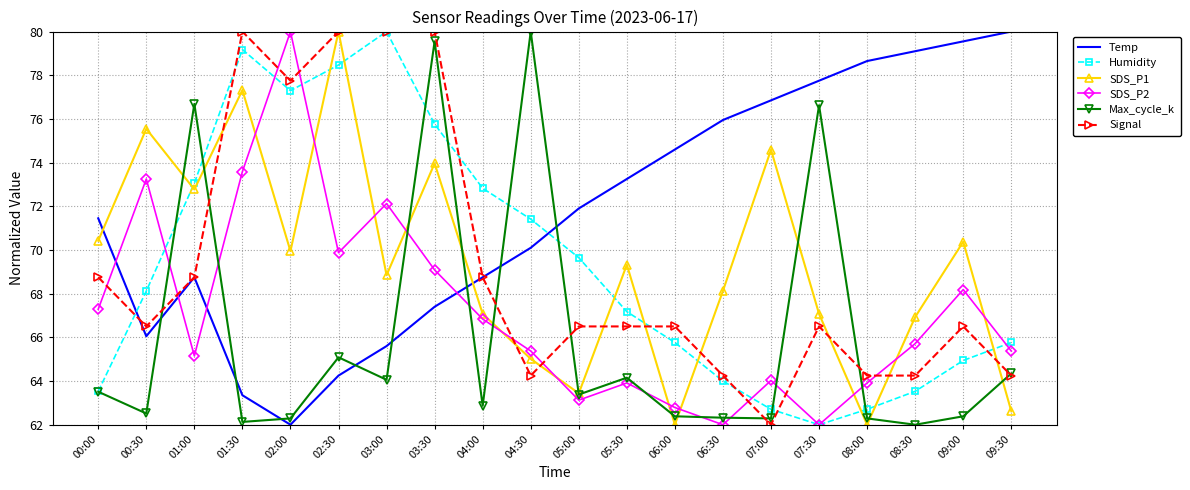

Between 01:00 and 08:30, which series saw the biggest shift?

Max_cycle_k